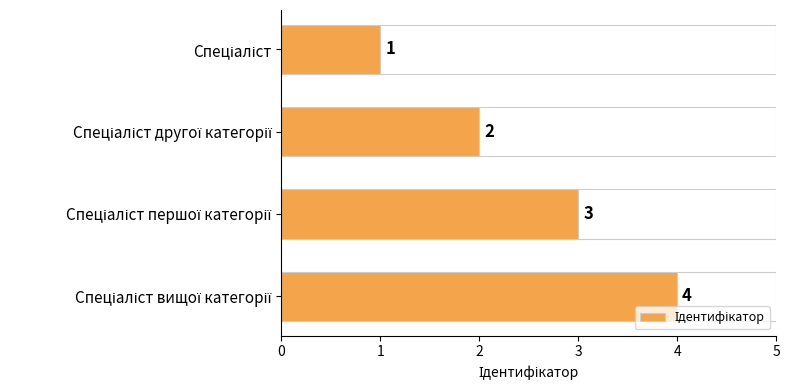

What is the value of the 1st bar from the left?

1